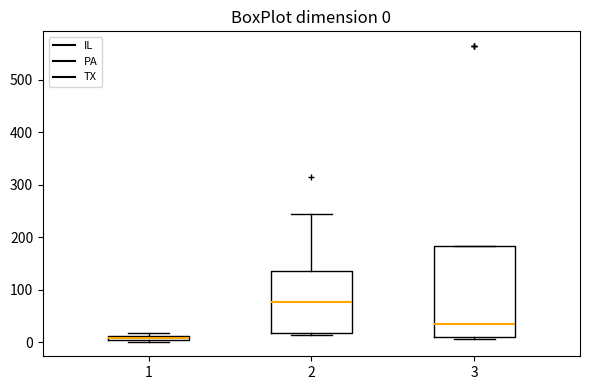

Which box's median line is the highest?

2